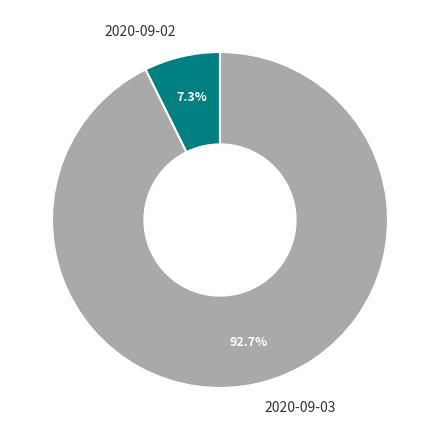

Count the number of slices in the pie.

2